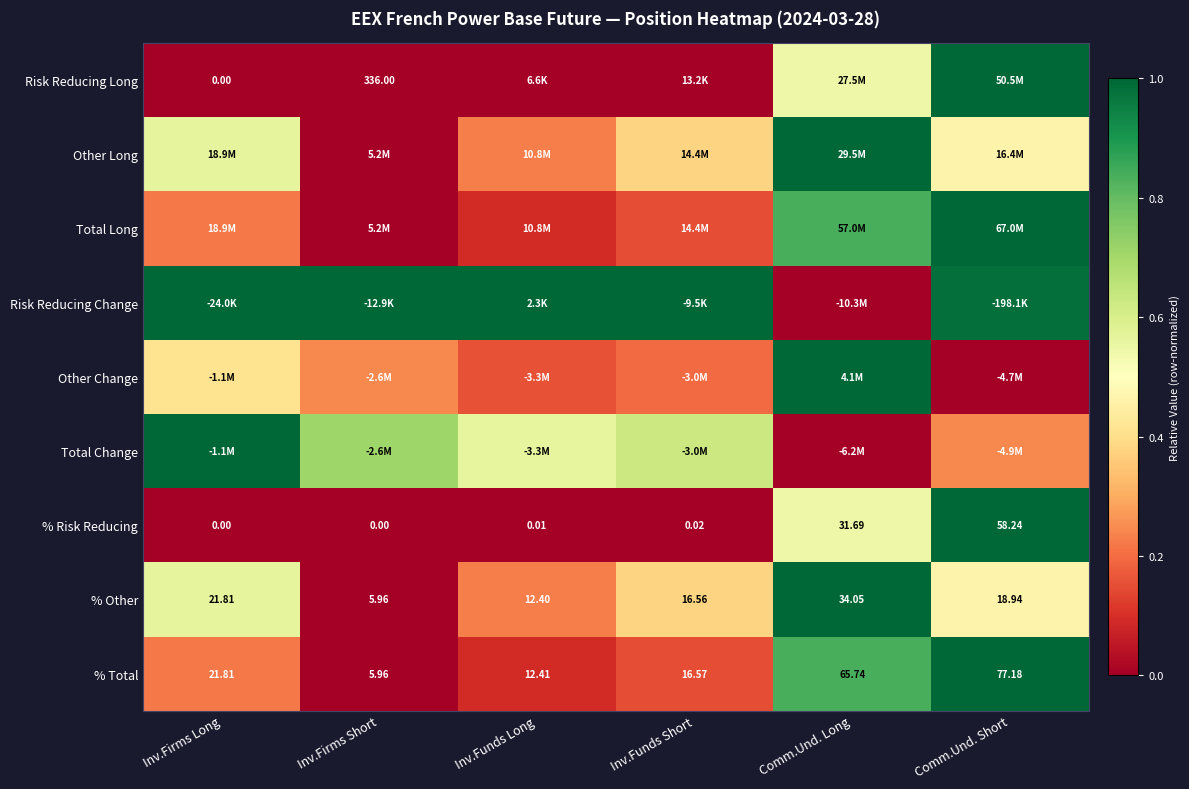

Where is % Risk Reducing nearest to the value 29?

Comm.Und. Long